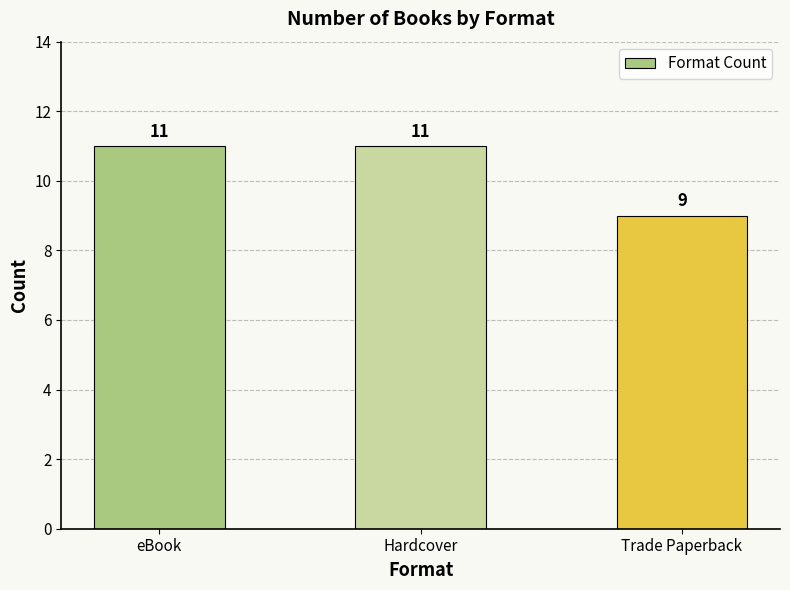

What value does the data have at Trade Paperback?

9